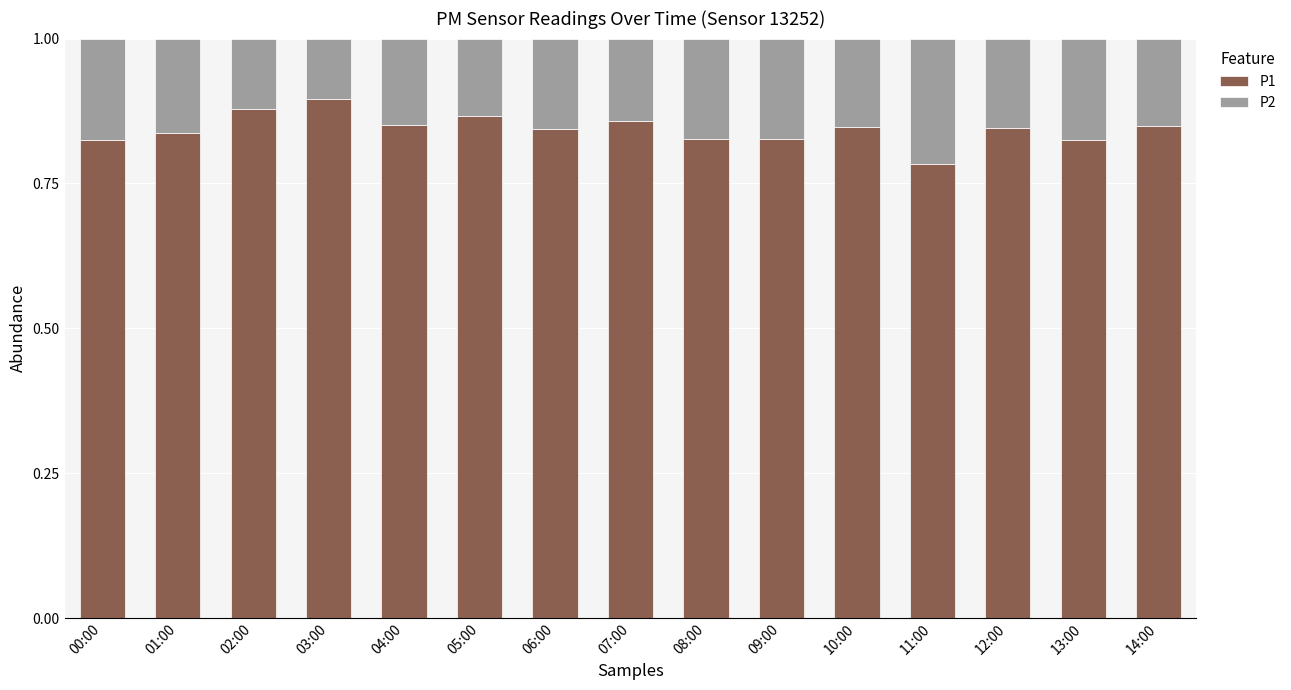

Where is P1 nearest to the value 0?

11:00